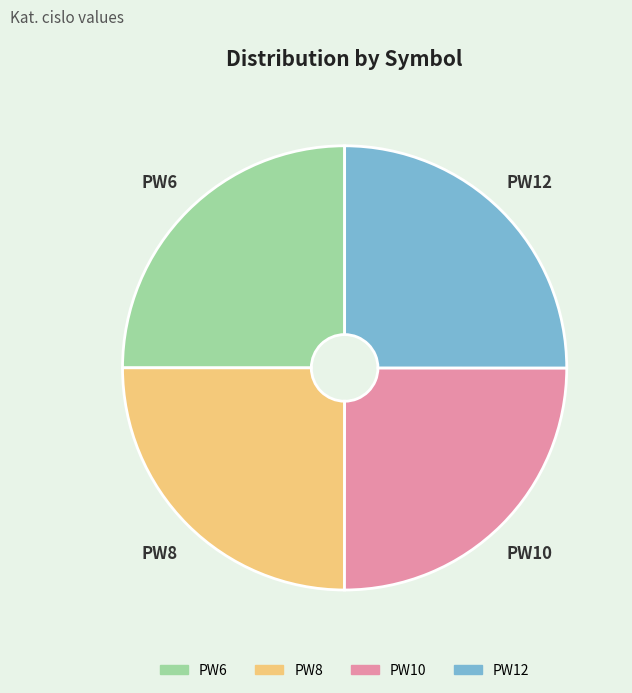

Is it true that PW12 is 16% of the pie?

False